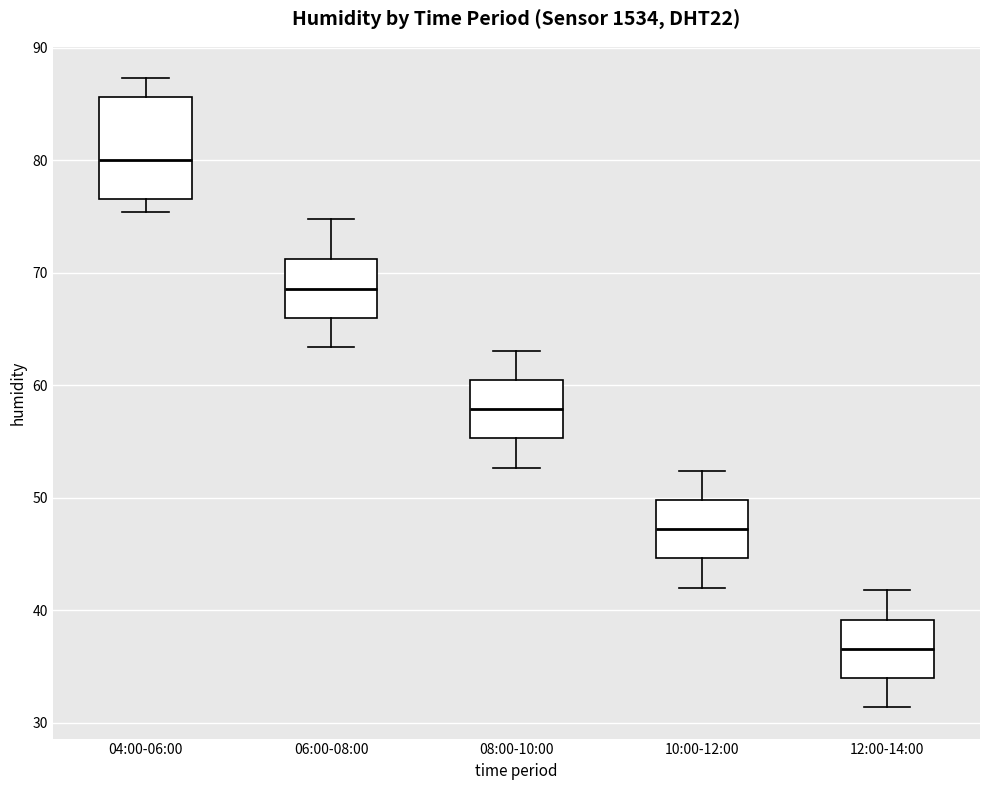

Reading left to right, read every box against the y-axis: the position of its median line, the range the box covers, and the ends of its whiskers. The values are not printed on the chart, so give them approximately, as read against the axis.

04:00-06:00: median 80, box 77 to 86, whiskers 75 to 87
06:00-08:00: median 69, box 66 to 71, whiskers 63 to 75
08:00-10:00: median 58, box 55 to 60, whiskers 53 to 63
10:00-12:00: median 47, box 45 to 50, whiskers 42 to 52
12:00-14:00: median 37, box 34 to 39, whiskers 31 to 42